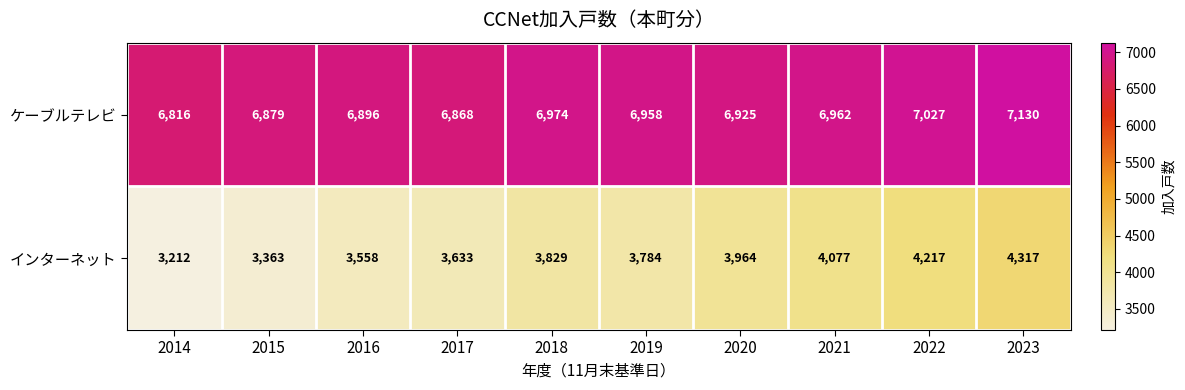

What is the maximum value shown in the chart?

7130